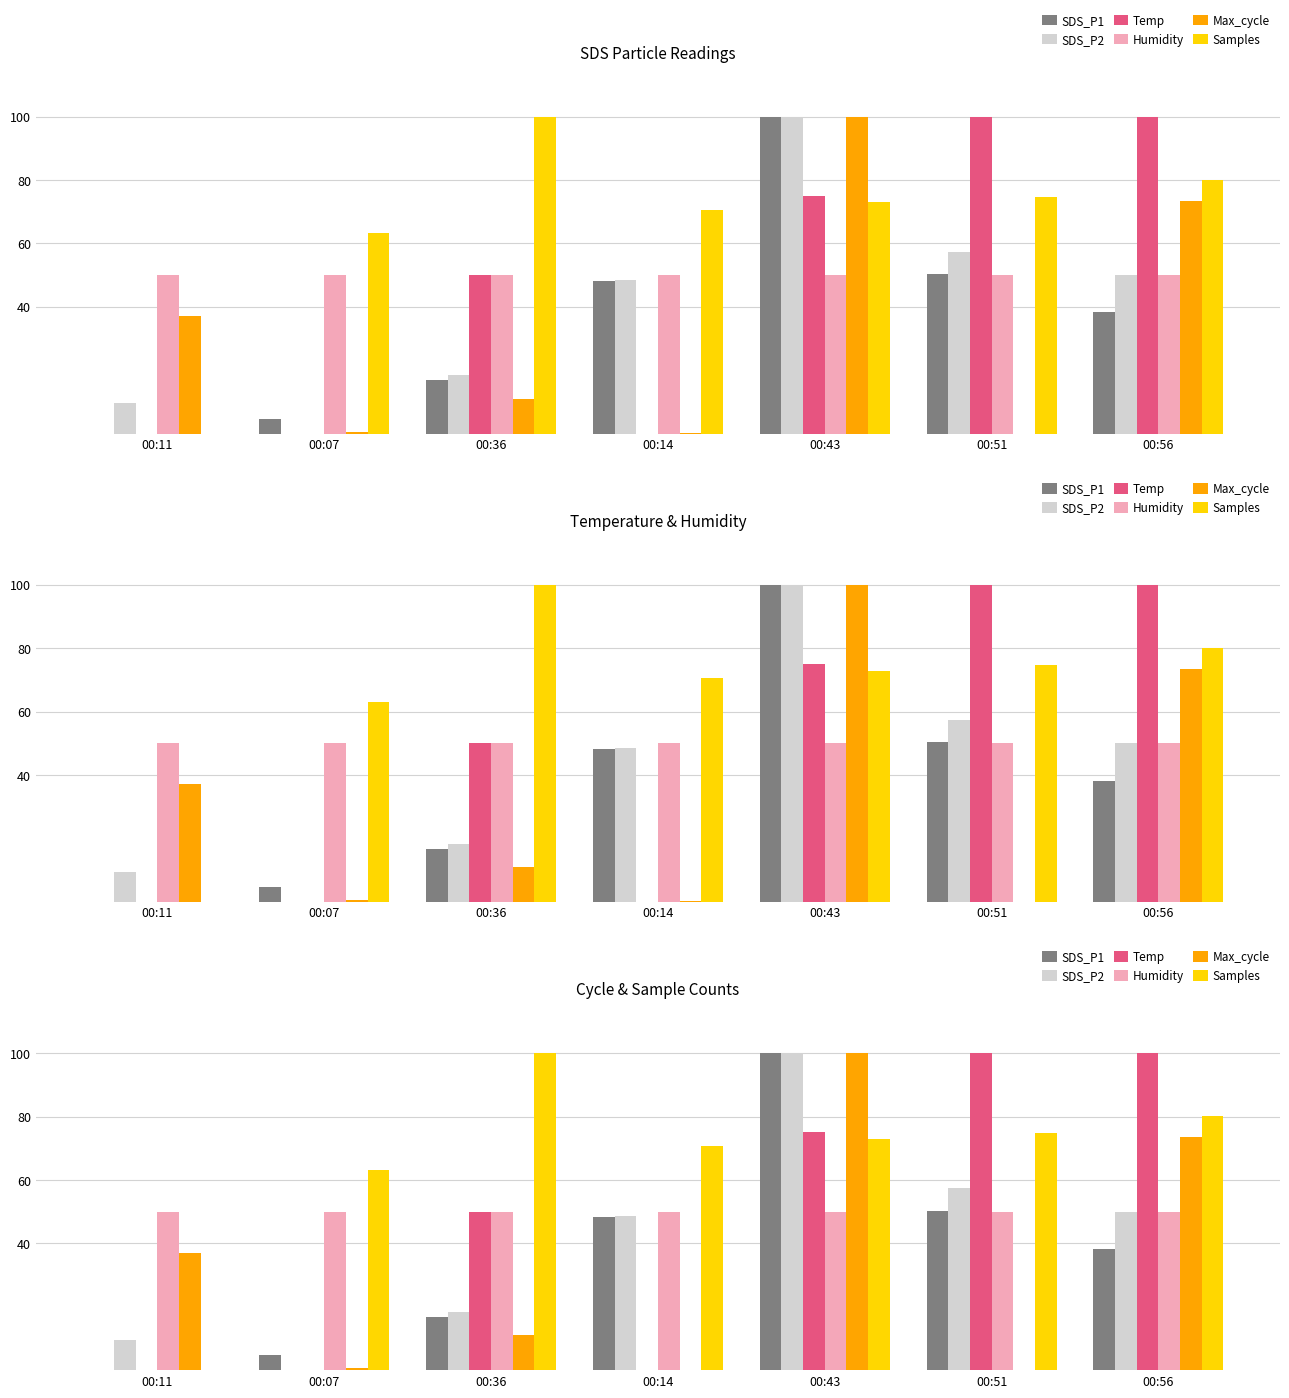

At which label does SDS_P2 reach its peak?

00:43